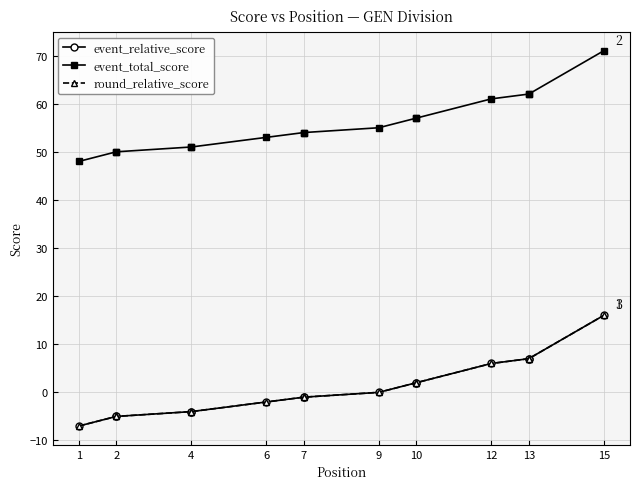

What are all the series names shown in the legend?

event_relative_score, event_total_score, round_relative_score